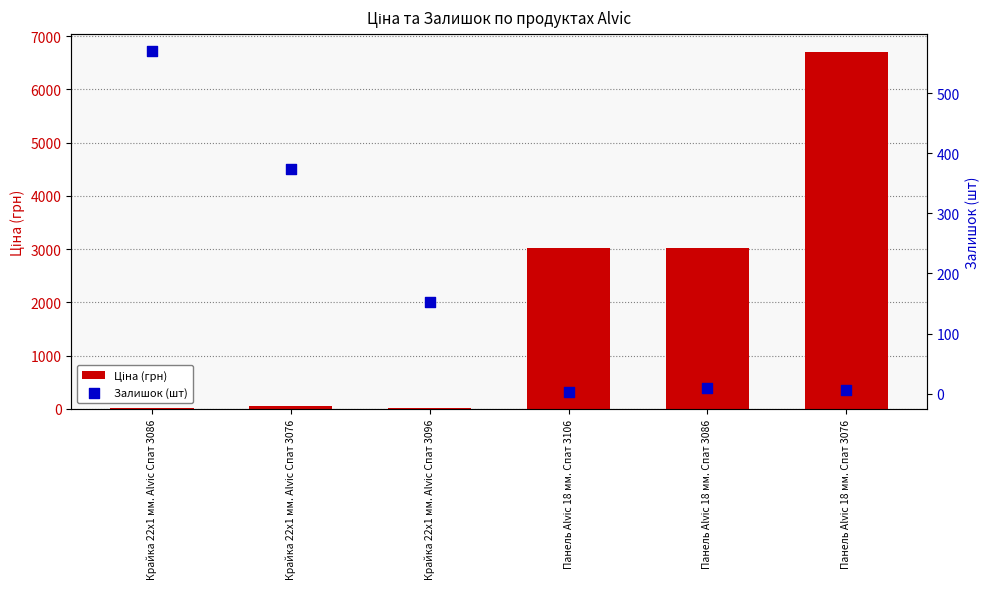

Is the value of Залишок (шт) at Крайка 22x1 мм. Alvic Спат 3096 greater than the value of Ціна (грн) at Панель Alvic 18 мм. Спат 3086?

No